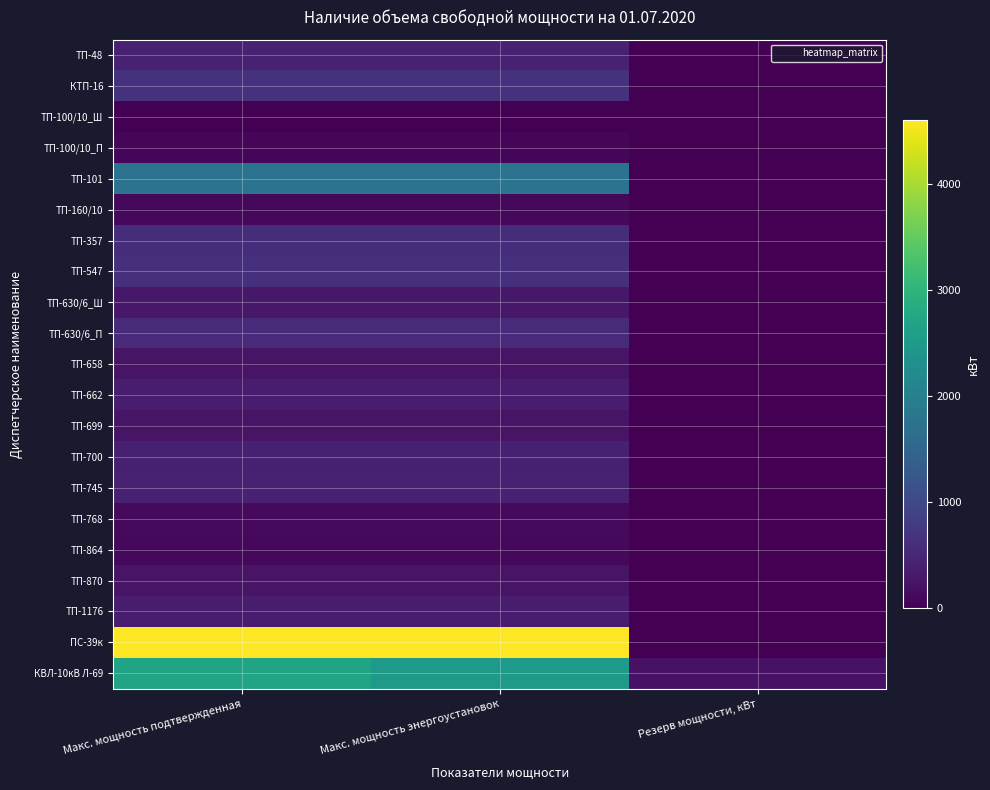

Which label corresponds to the largest value in the chart?

Макс. мощность подтвержденная